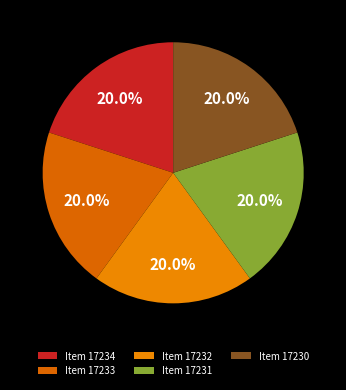

How many slices are in this pie chart?

5